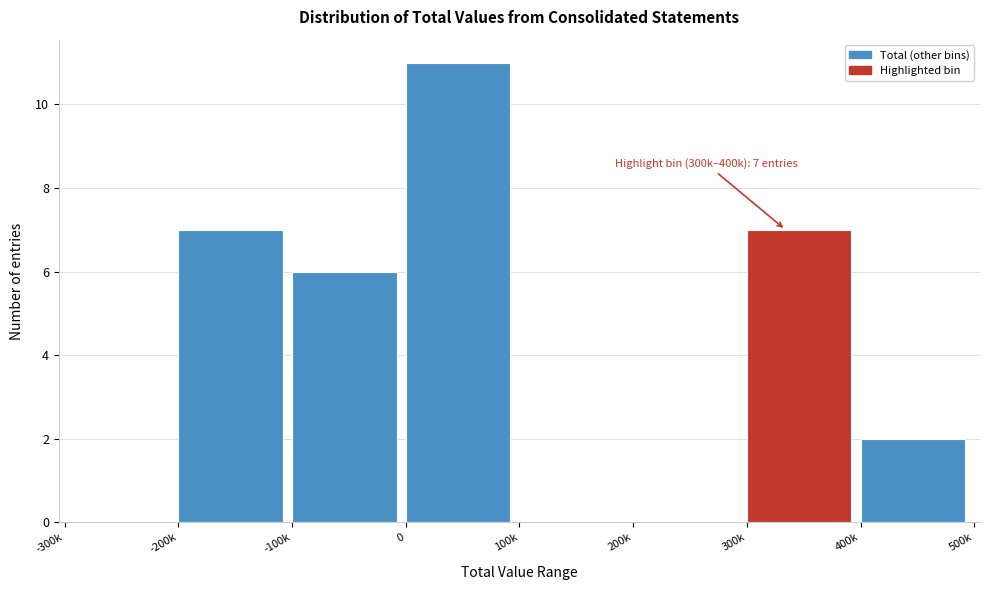

Reading left to right, extract all data points from this chart.

-300k=0	-200k=7	-100k=6	0=11	100k=0	200k=0	300k=7	400k=2